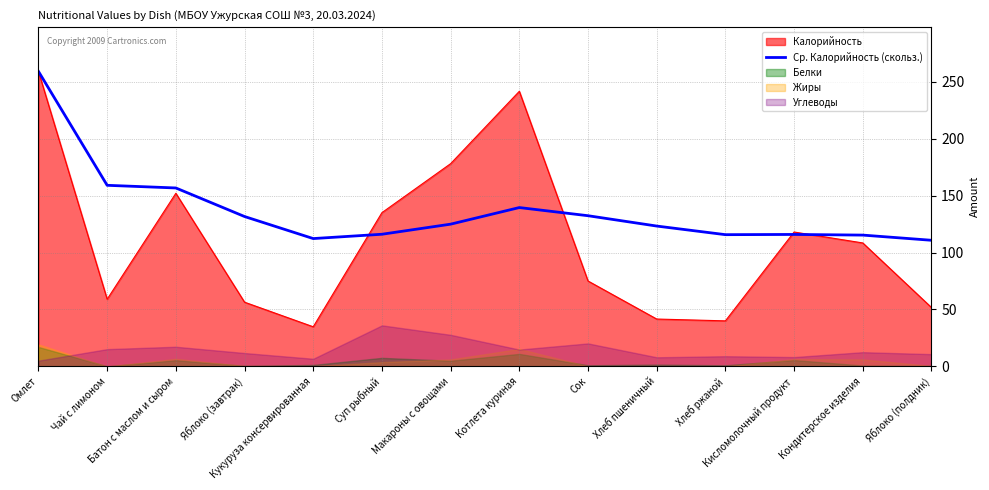

At which category does the chart reach its peak across all series?

Омлет